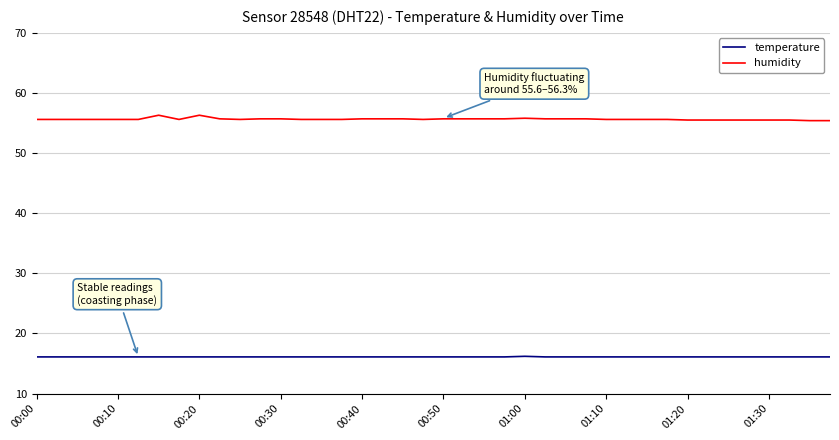

True or false: temperature and humidity cross at least once.

False